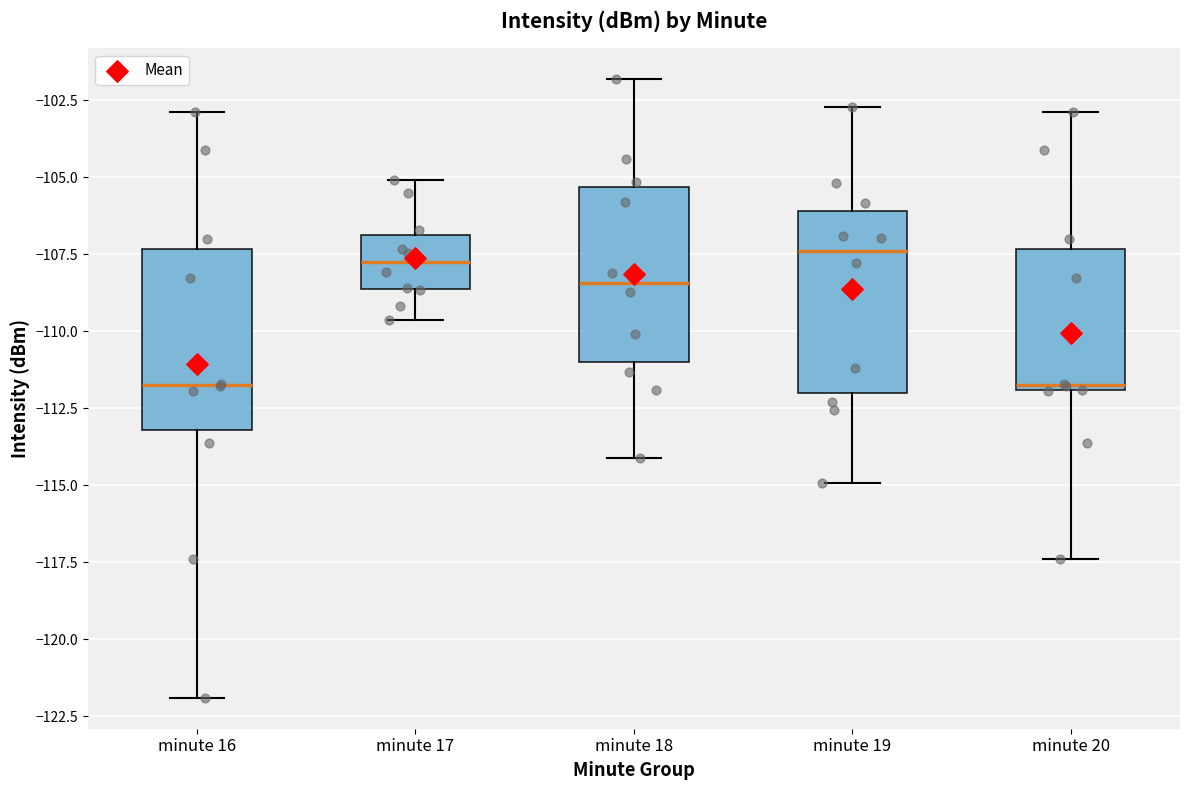

Reading left to right, read every box against the y-axis: the position of its median line, the range the box covers, and the ends of its whiskers. The values are not printed on the chart, so give them approximately, as read against the axis.

minute 16: median -111.5, box -113.0 to -107.5, whiskers -122.0 to -103.0
minute 17: median -108.0, box -108.5 to -107.0, whiskers -109.5 to -105.0
minute 18: median -108.5, box -111.0 to -105.5, whiskers -114.0 to -102.0
minute 19: median -107.5, box -112.0 to -106.0, whiskers -115.0 to -102.5
minute 20: median -111.5, box -112.0 to -107.5, whiskers -117.5 to -103.0